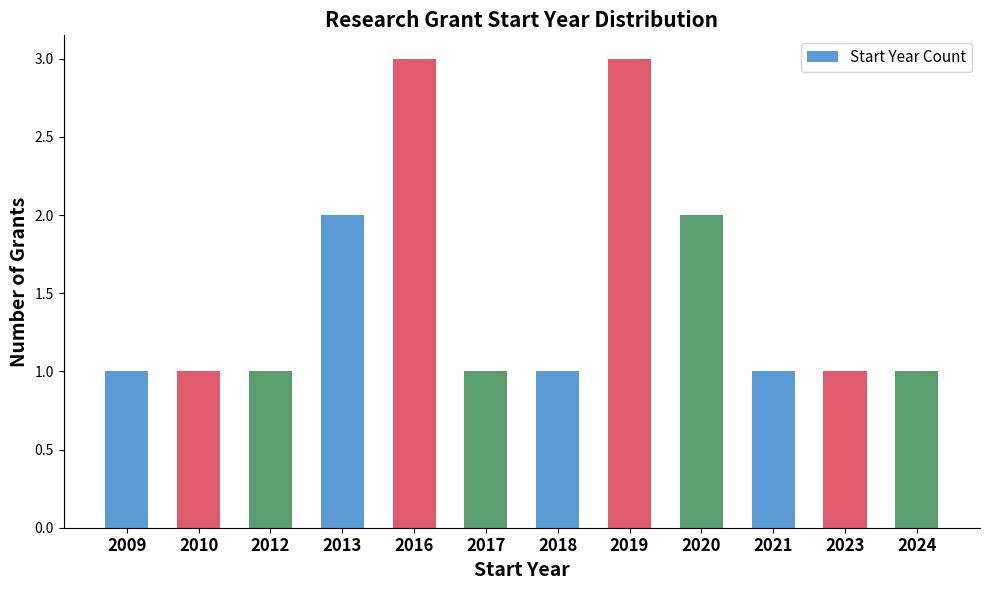

The chart shows a value of 2 at 2018. True or false?

False